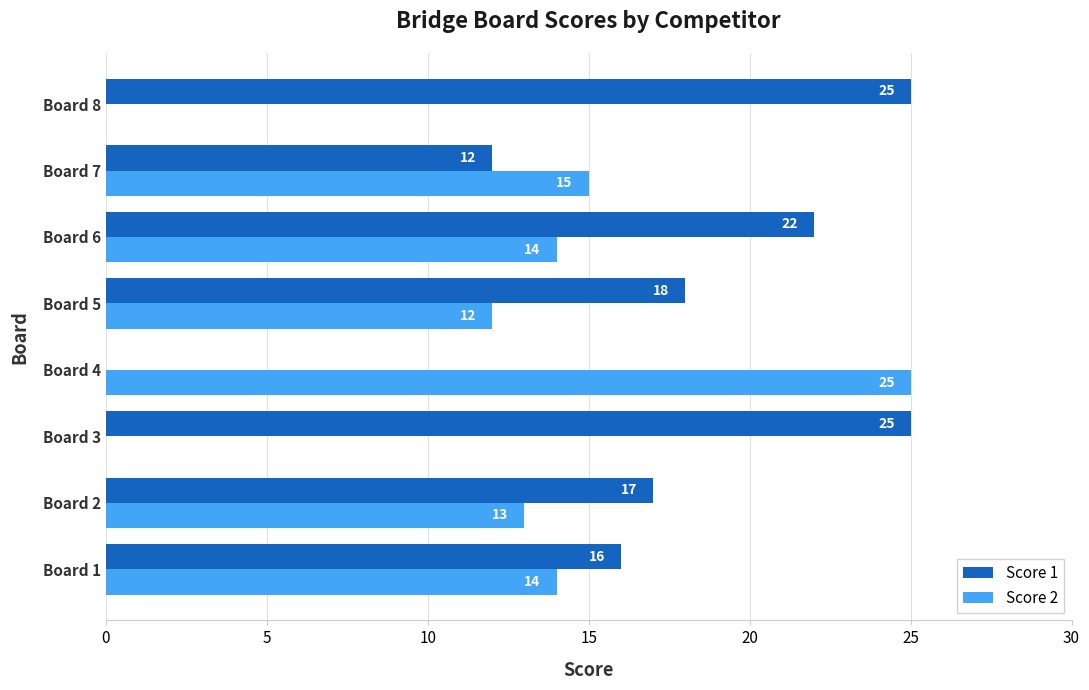

Between Board 3 and Board 7, which series saw the biggest shift?

Score 2